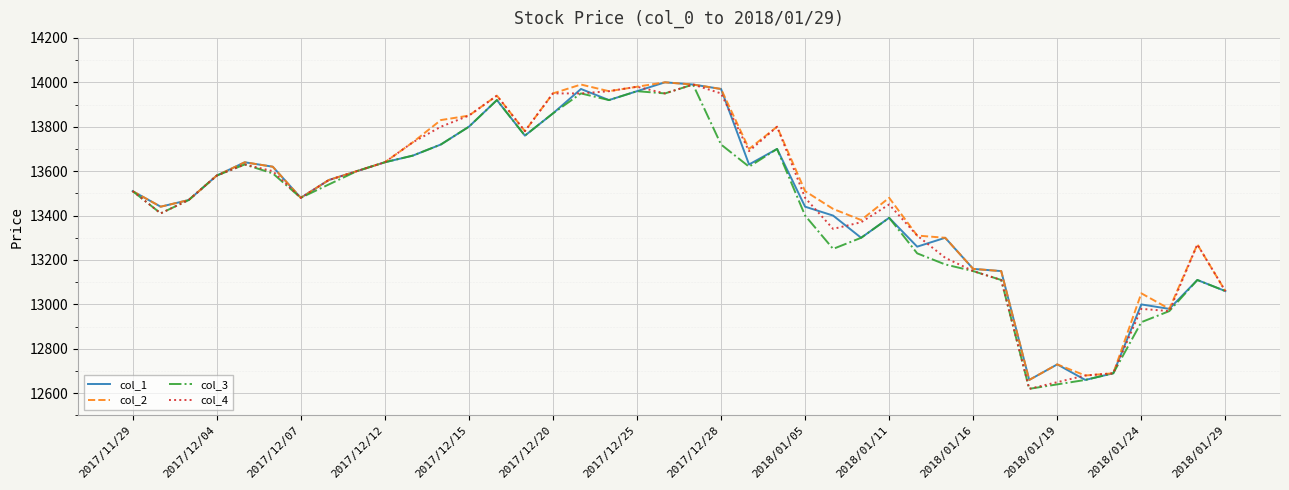

What is the minimum value for col_4?

12620